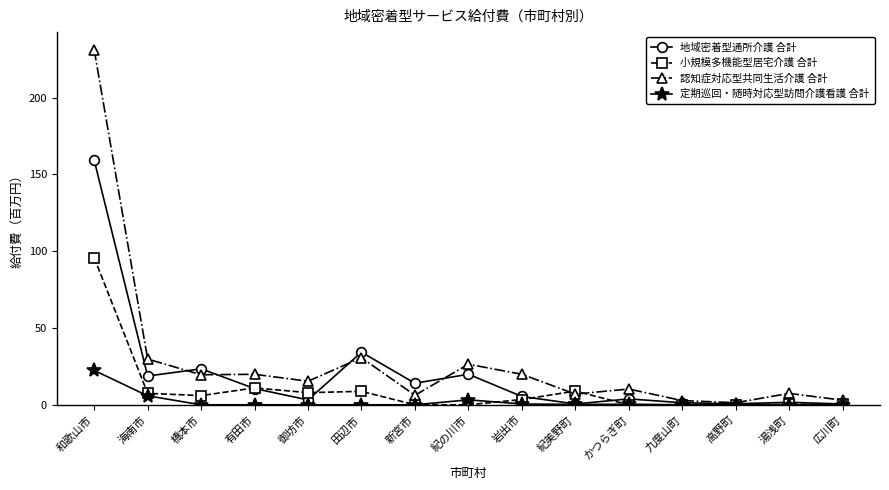

What is the sum of the 地域密着型通所介護 合計 values at 九度山町 and 有田市?

11.9